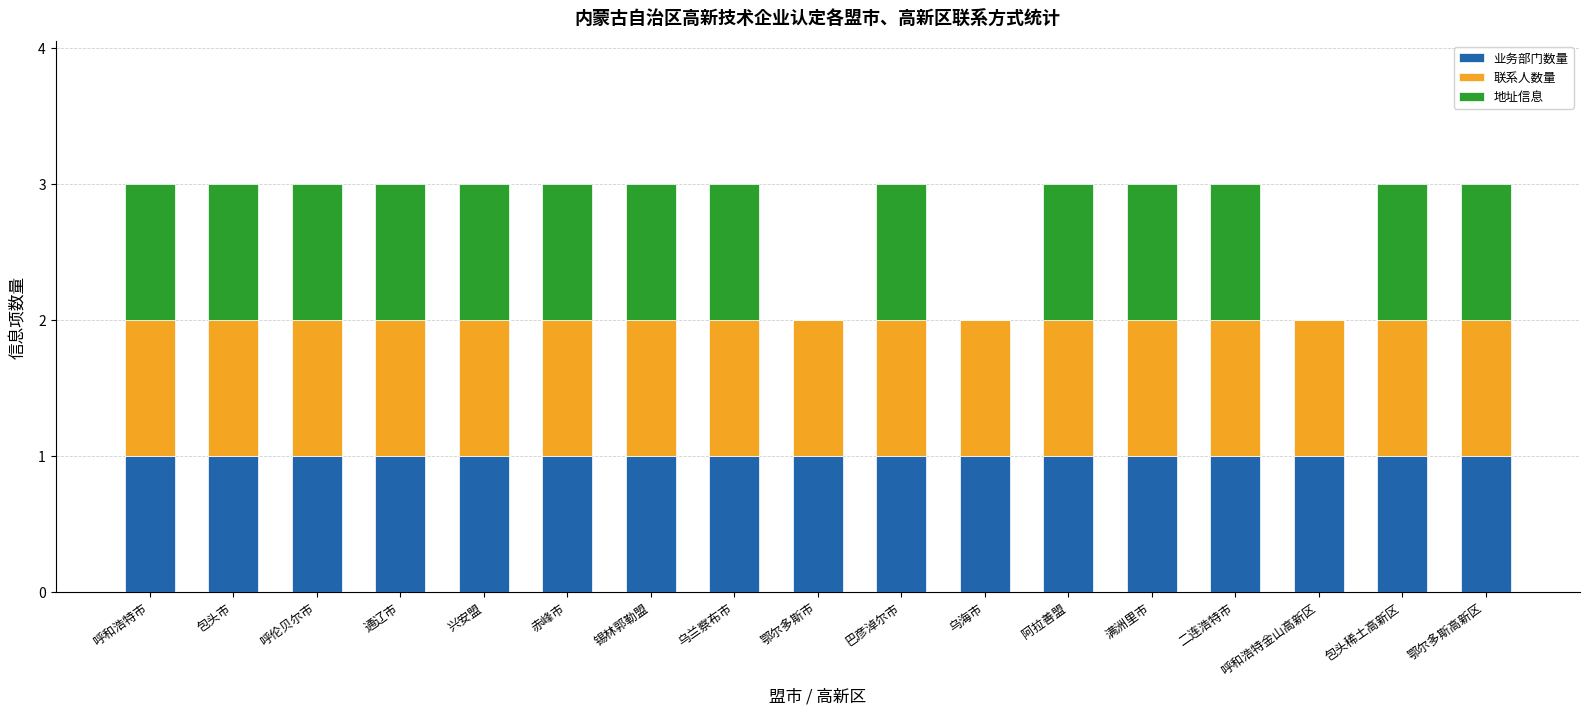

What is the total value across all series at 巴彦淖尔市?

3